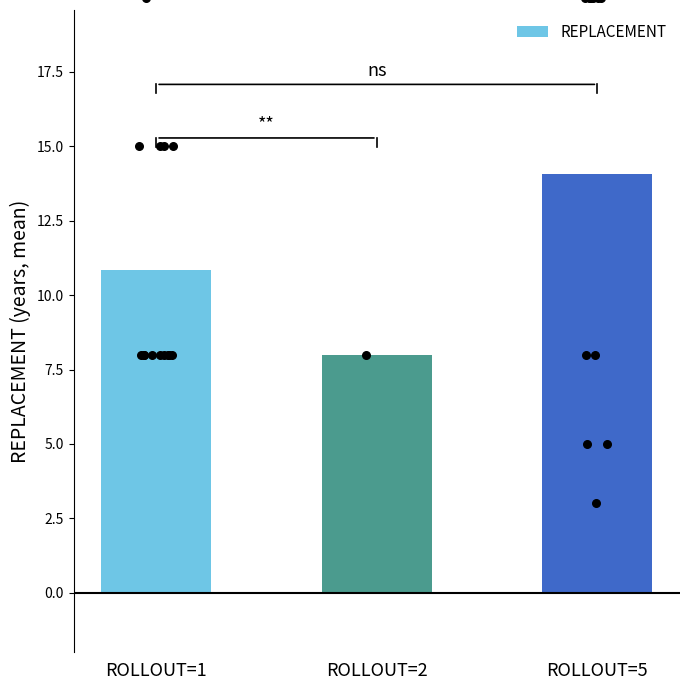

What is the change in value from ROLLOUT=1 to ROLLOUT=2?

-2.9